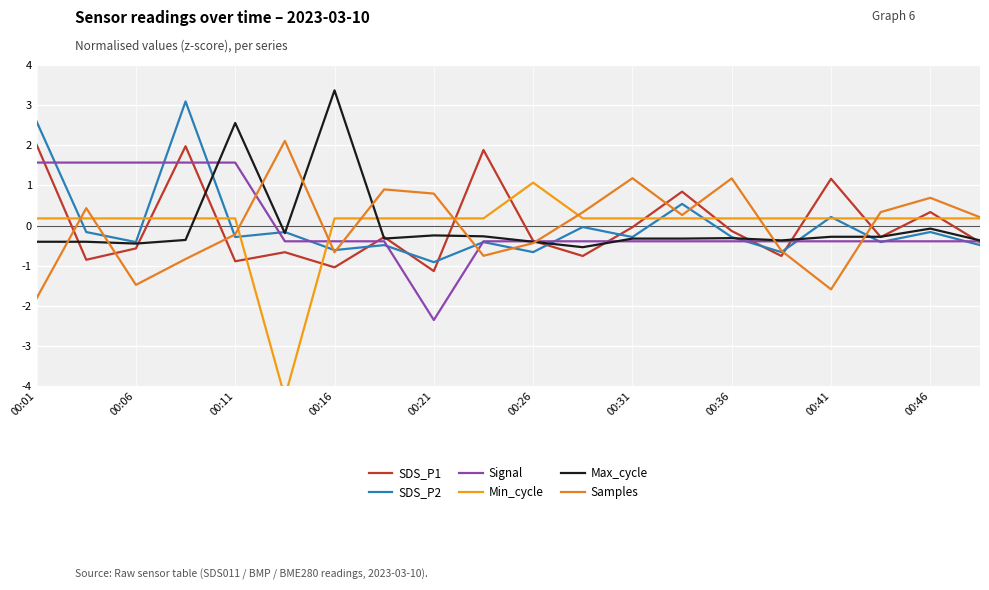

What is the difference between the maximum and minimum values in the SDS_P1 series?

3.1